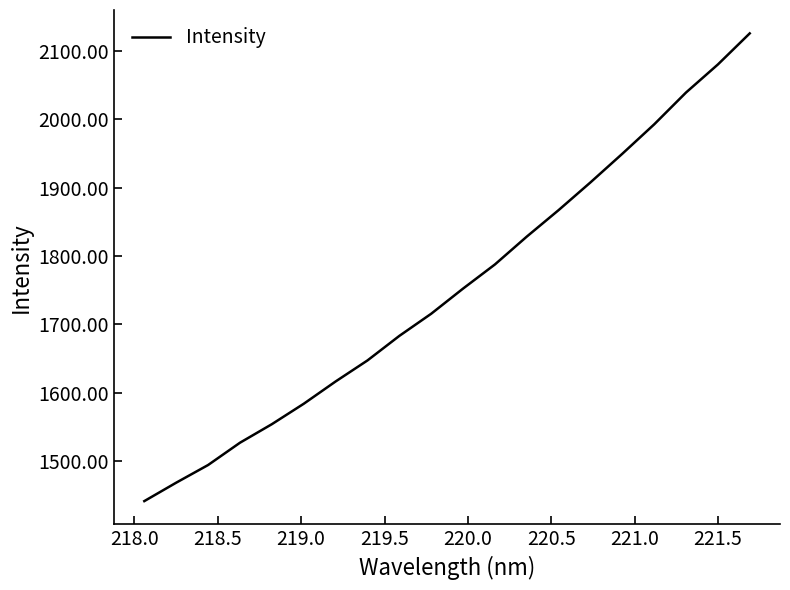

What is the minimum value shown in the chart?

1441.9